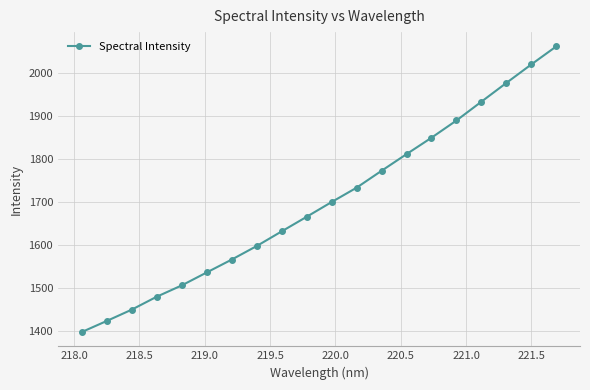

Count the number of data series in this chart.

1